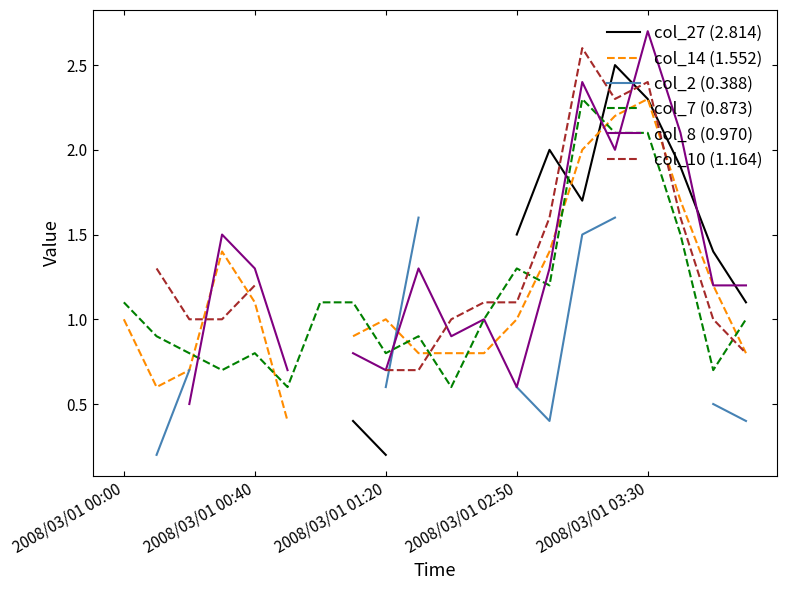

How many interior local peaks does the col_8 (0.970) series have?

5